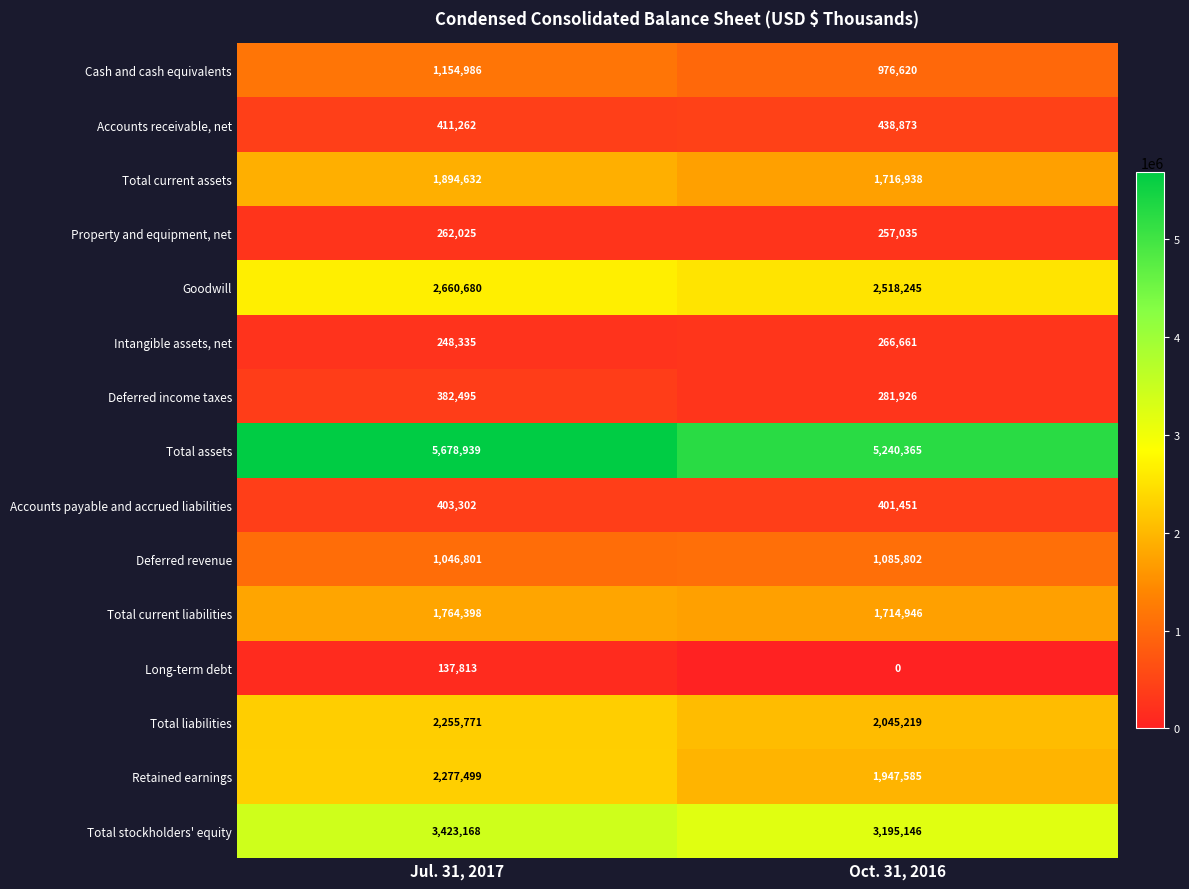

How many categories are shown in the chart?

2